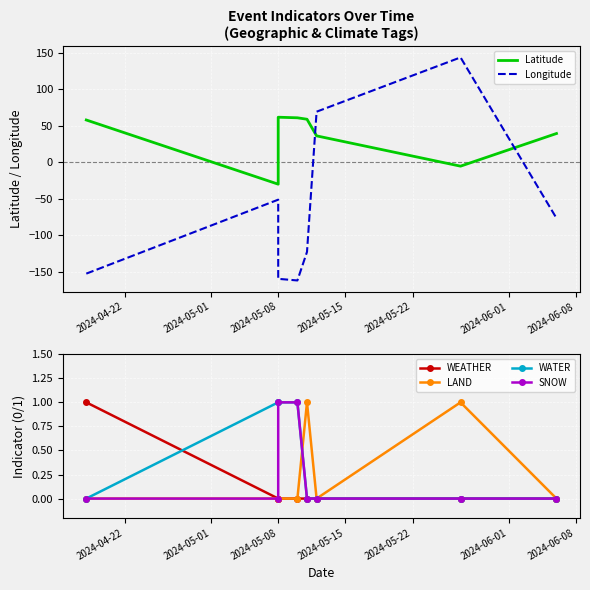

How many data points in WATER are above 0?

3